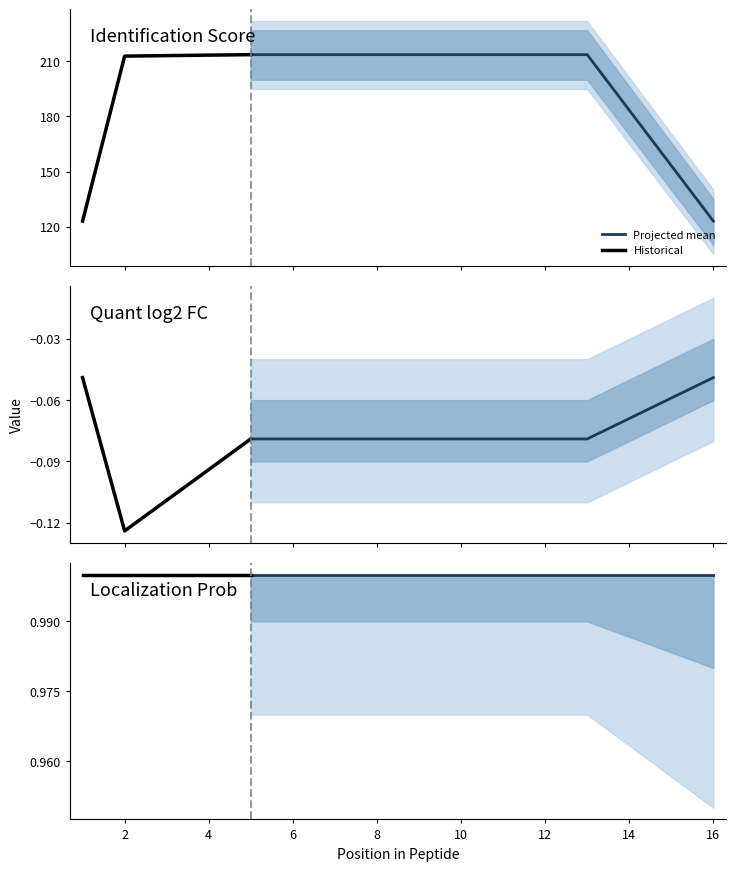

Is it true that Localization Prob equals 1.0 at Localization Prob?

True